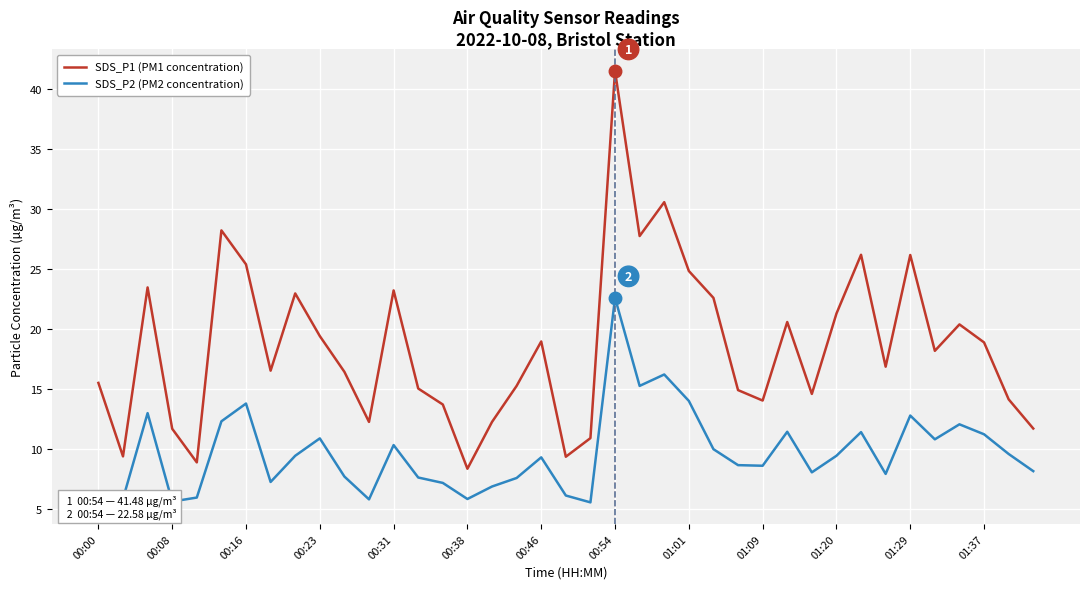

What is the highest value of the SDS_P1 (PM1 concentration) series?

41.5